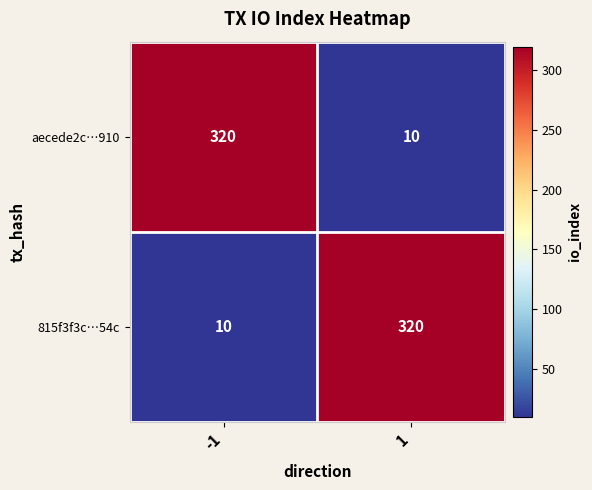

Is it true that 815f3f3c…54c equals 320 at 1?

True